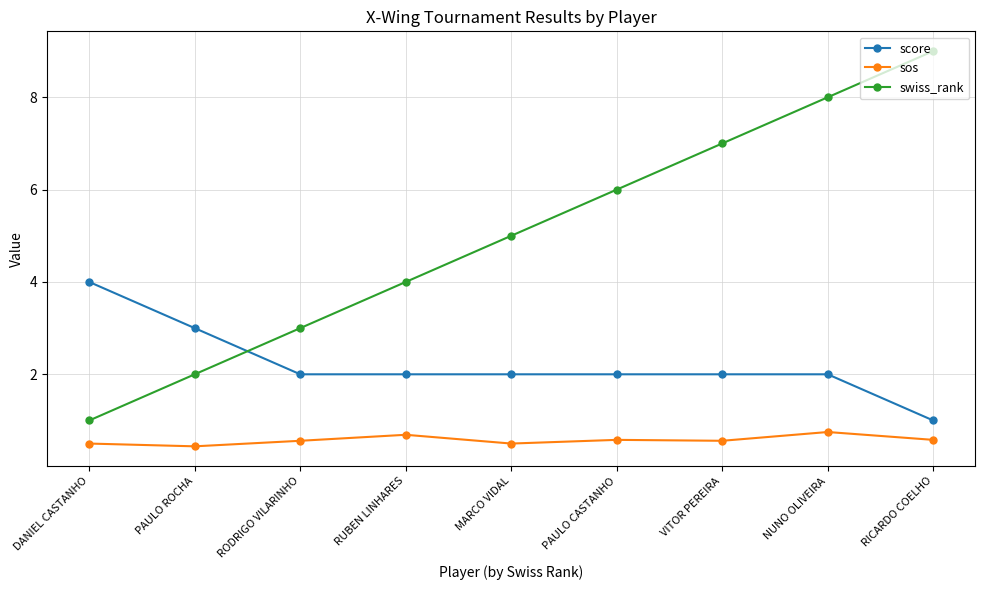

What value does the score series have at MARCO VIDAL?

2.0